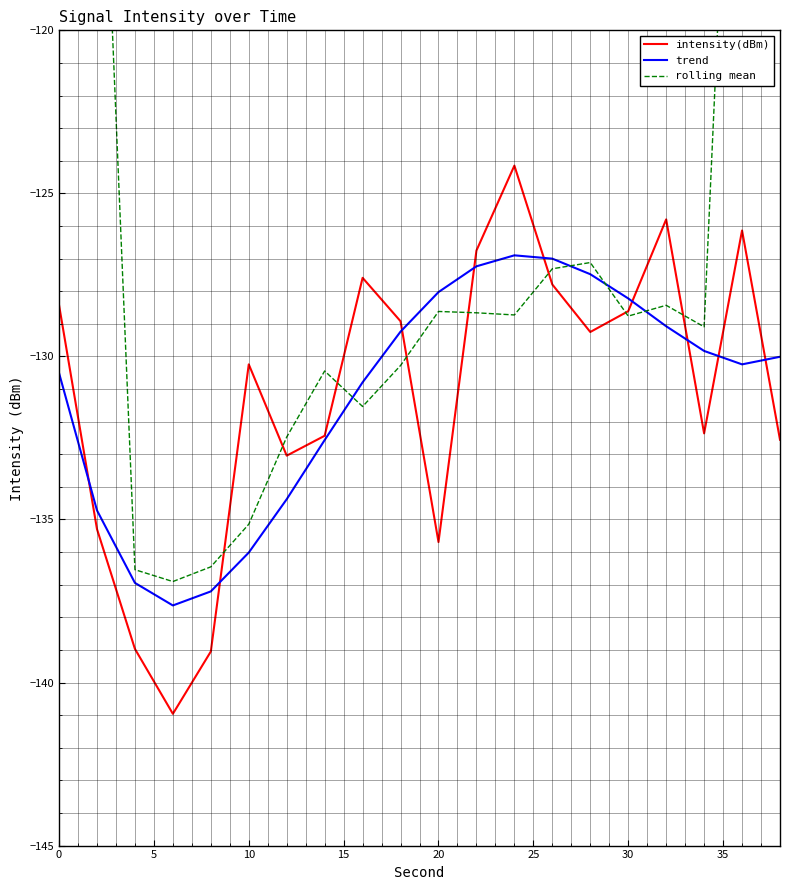

What is the minimum value for trend?

-137.6